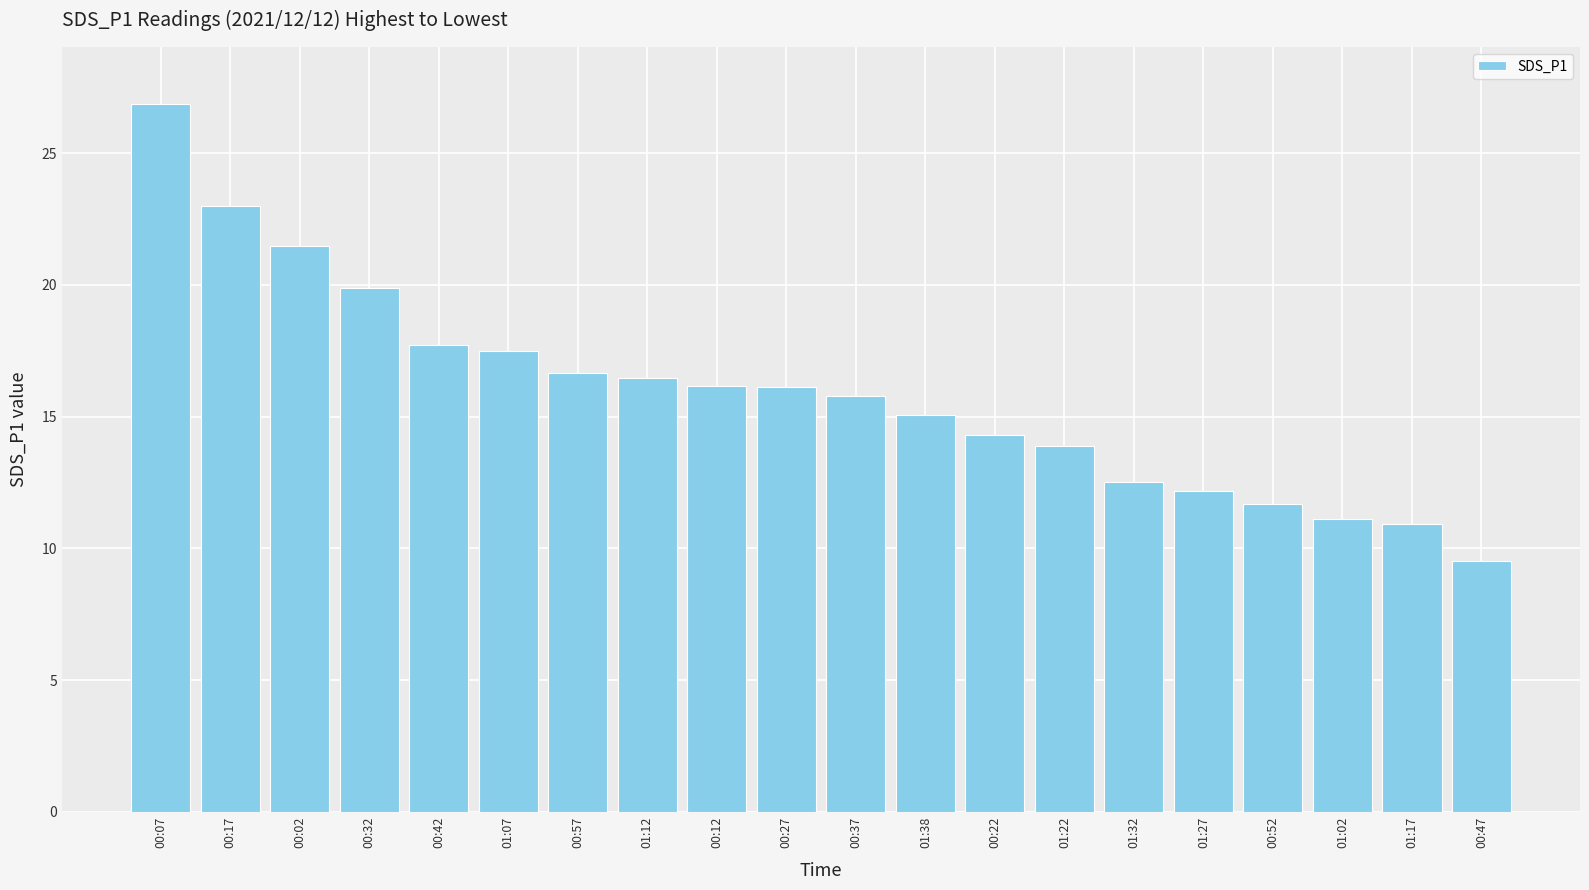

What is the difference between the values at 00:12 and 01:02?

5.1